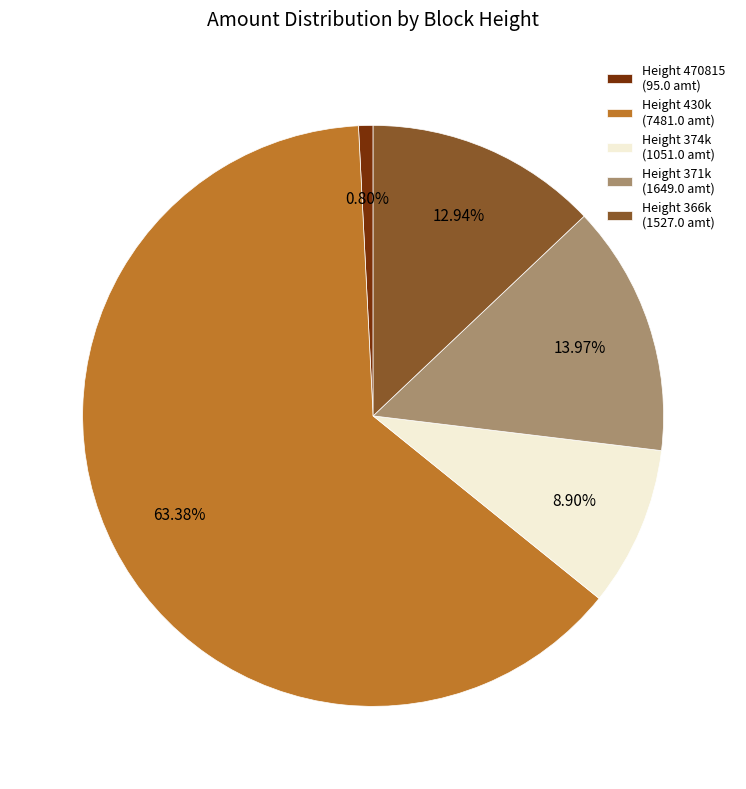

To the nearest percent, what is the average slice percentage?

20%